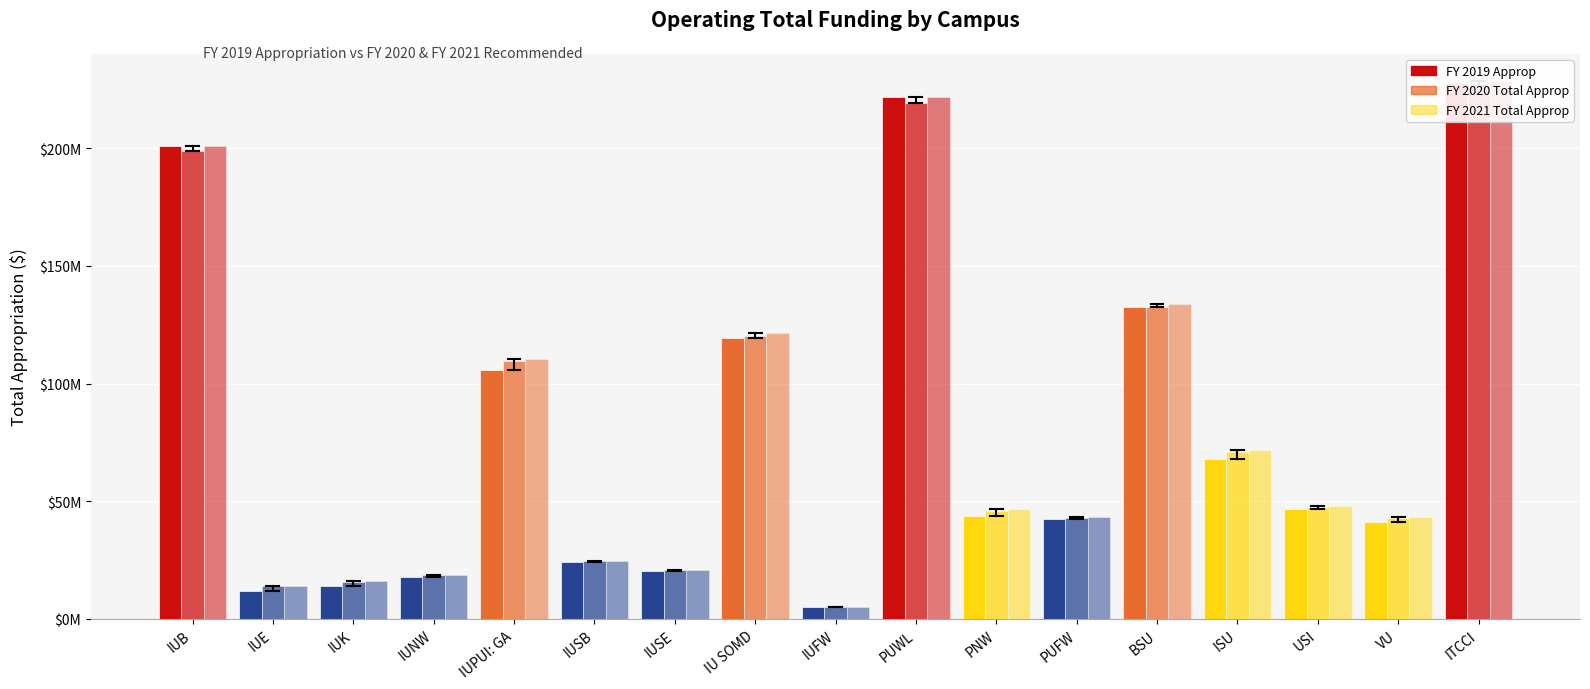

What is the label of the 3rd bar from the left?

IUK